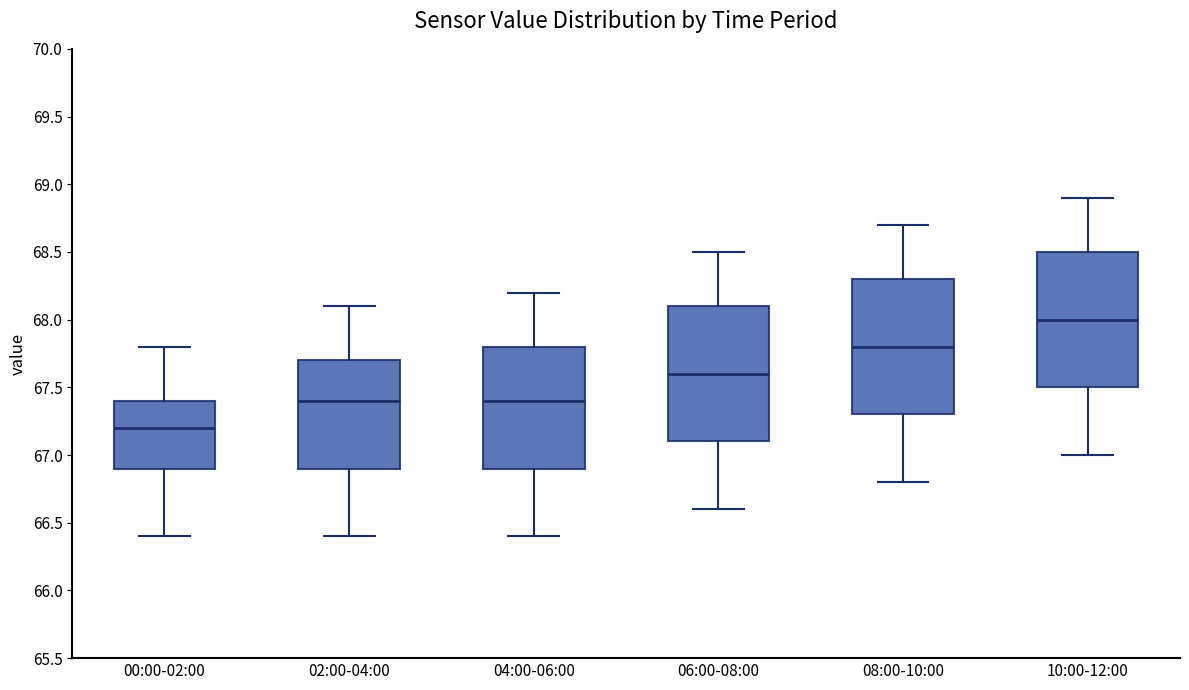

Reading left to right, transcribe this box plot: for each box, give where its median line is, the range the box spans, and where its two whiskers end, as read against the y-axis. The values are not printed on the chart, so give them approximately, as read against the axis.

00:00-02:00: median 67.2, box 66.9 to 67.4, whiskers 66.4 to 67.8
02:00-04:00: median 67.4, box 66.9 to 67.7, whiskers 66.4 to 68.1
04:00-06:00: median 67.4, box 66.9 to 67.8, whiskers 66.4 to 68.2
06:00-08:00: median 67.6, box 67.1 to 68.1, whiskers 66.6 to 68.5
08:00-10:00: median 67.8, box 67.3 to 68.3, whiskers 66.8 to 68.7
10:00-12:00: median 68.0, box 67.5 to 68.5, whiskers 67.0 to 68.9